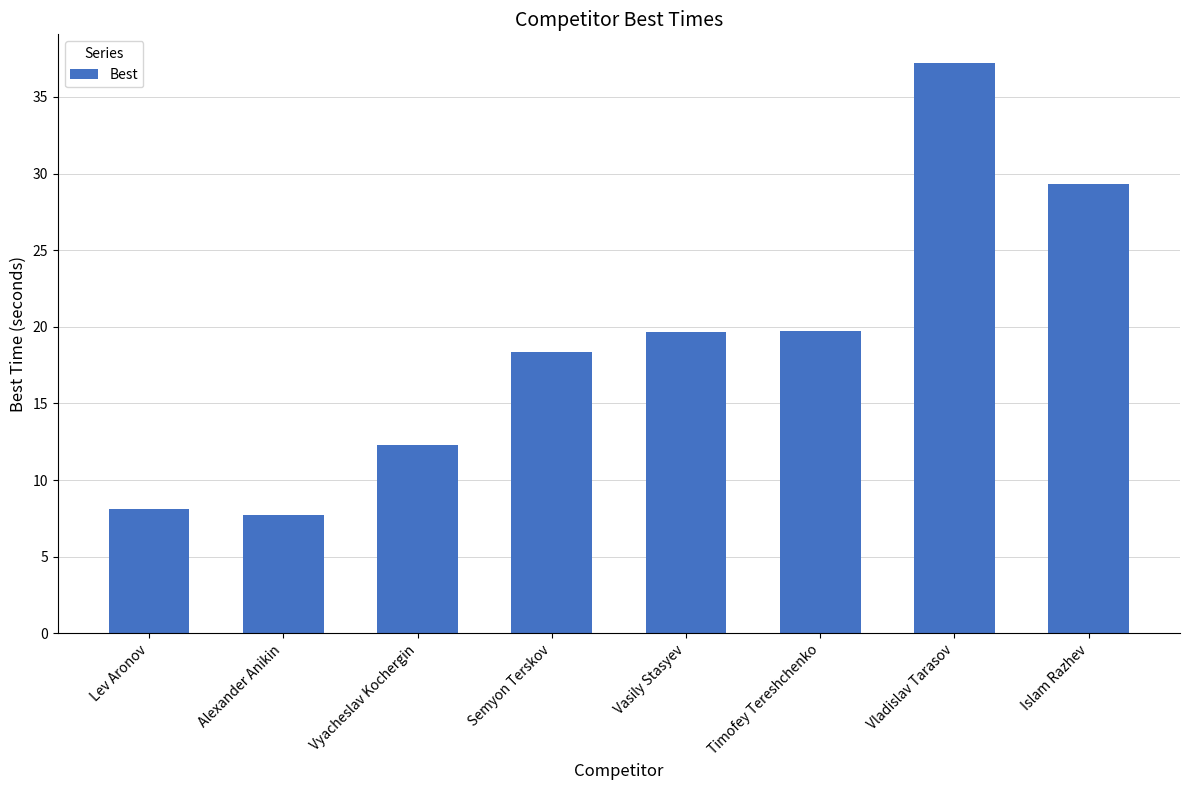

What is the ratio of the value at Semyon Terskov to the value at Vasily Stasyev?

0.9